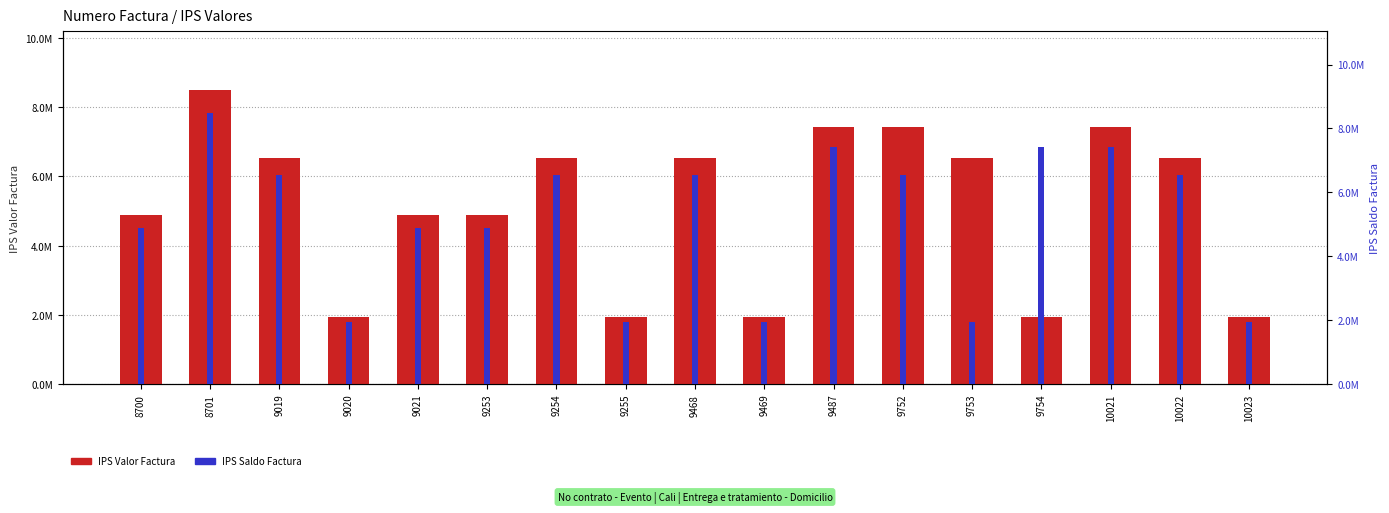

Is it true that IPS Valor Factura equals 4574924 at 9753?

False